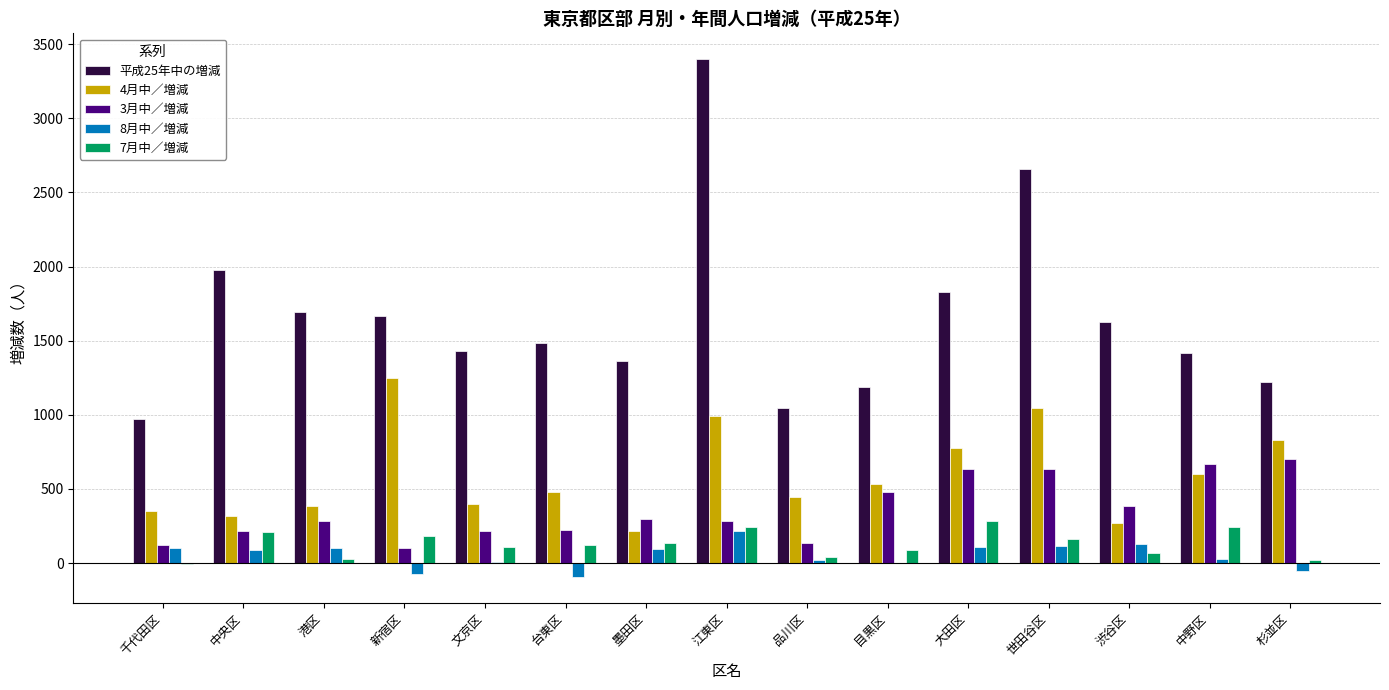

What are all the series names shown in the legend?

平成25年中の増減, 4月中／増減, 3月中／増減, 8月中／増減, 7月中／増減